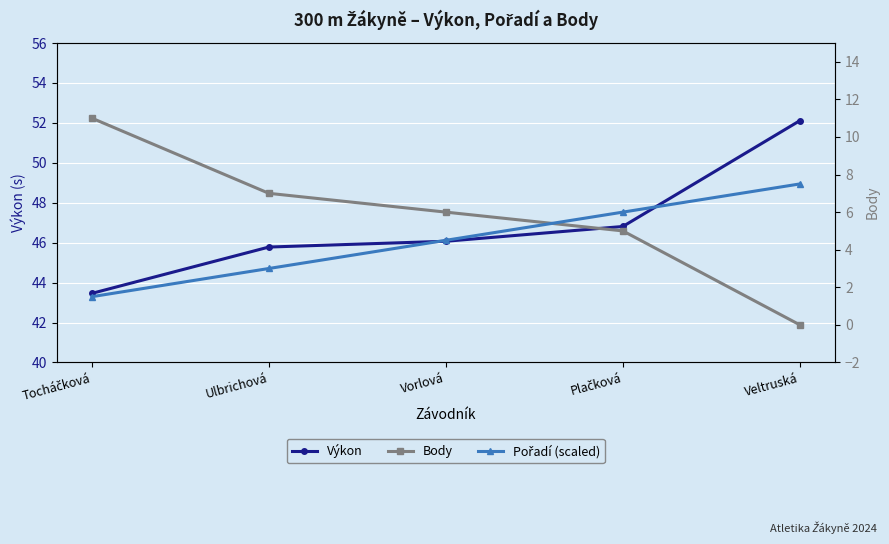

How many data points does each series have?

5